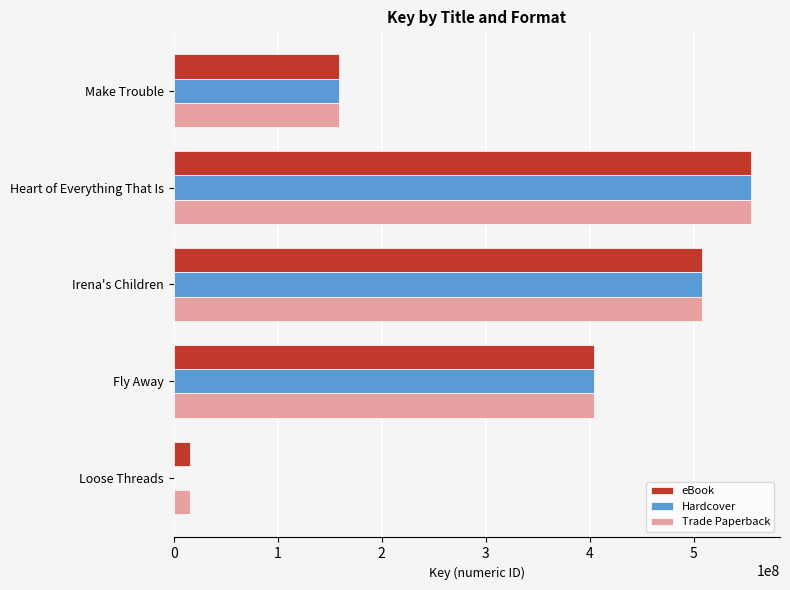

How many data points does each series have?

5